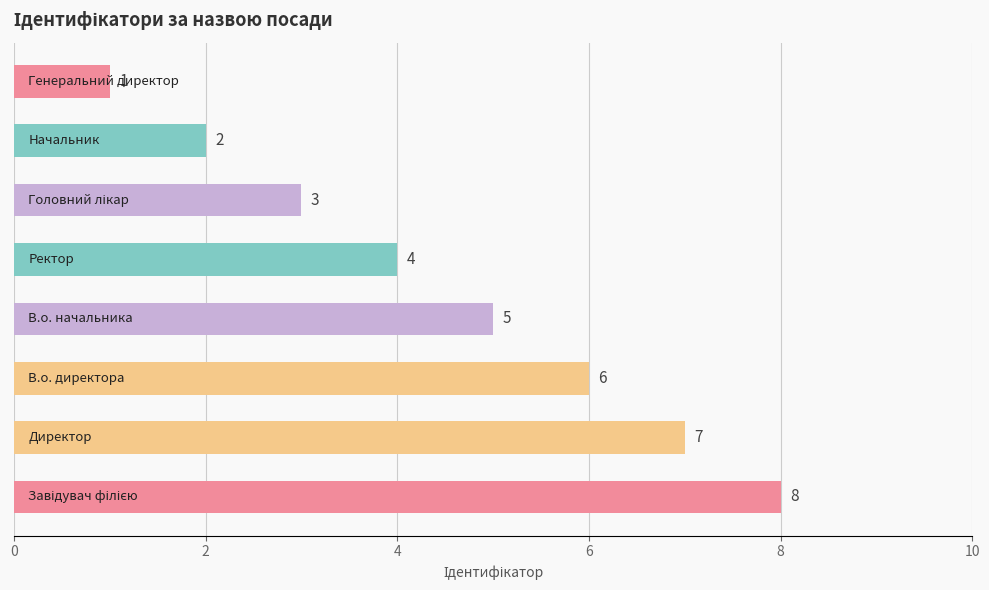

What is the maximum value shown in the chart?

8